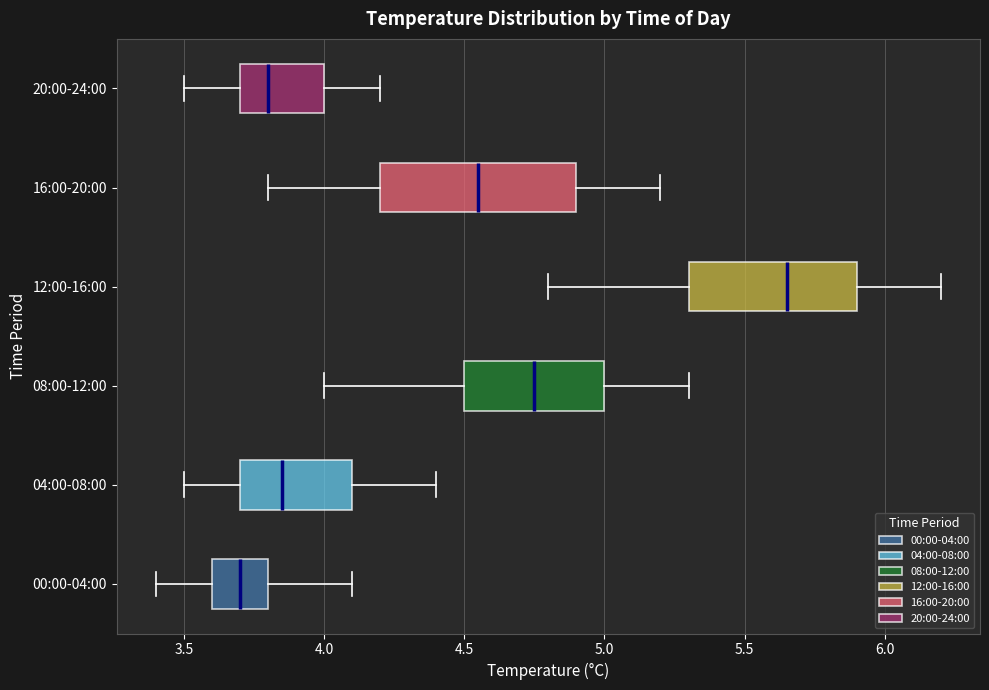

Which box is the widest, from its left edge to its right edge?

16:00-20:00